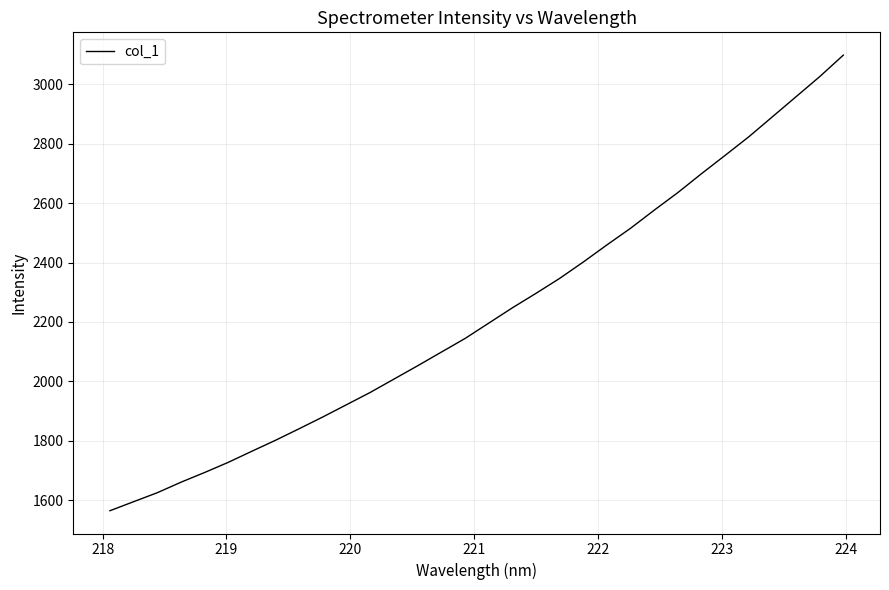

What is the minimum value shown in the chart?

1564.4